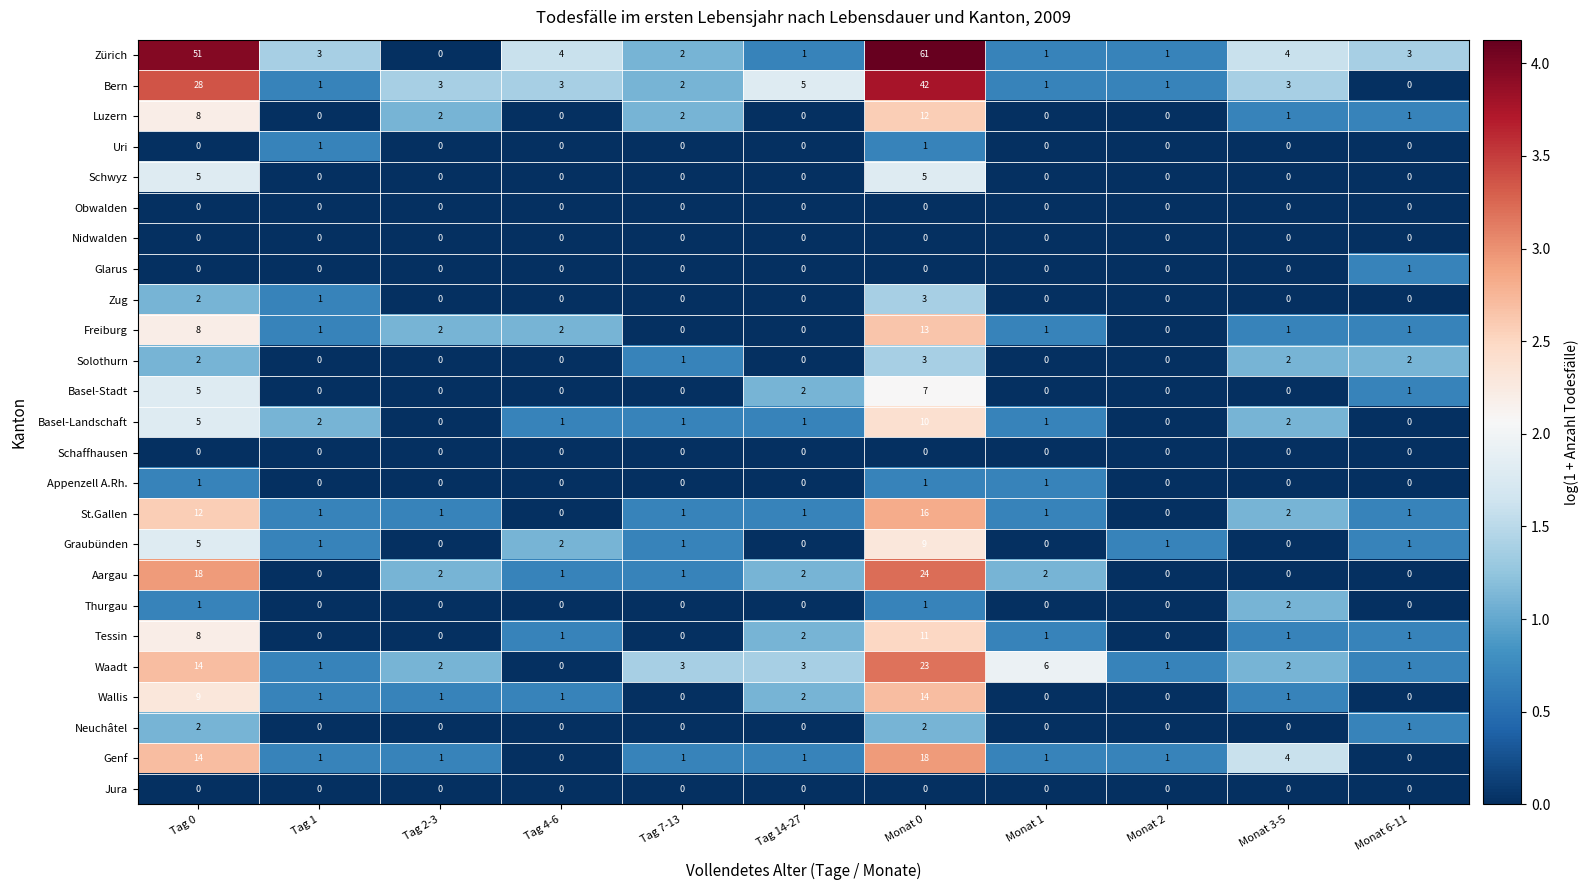

What is the average value of the Freiburg series?

3